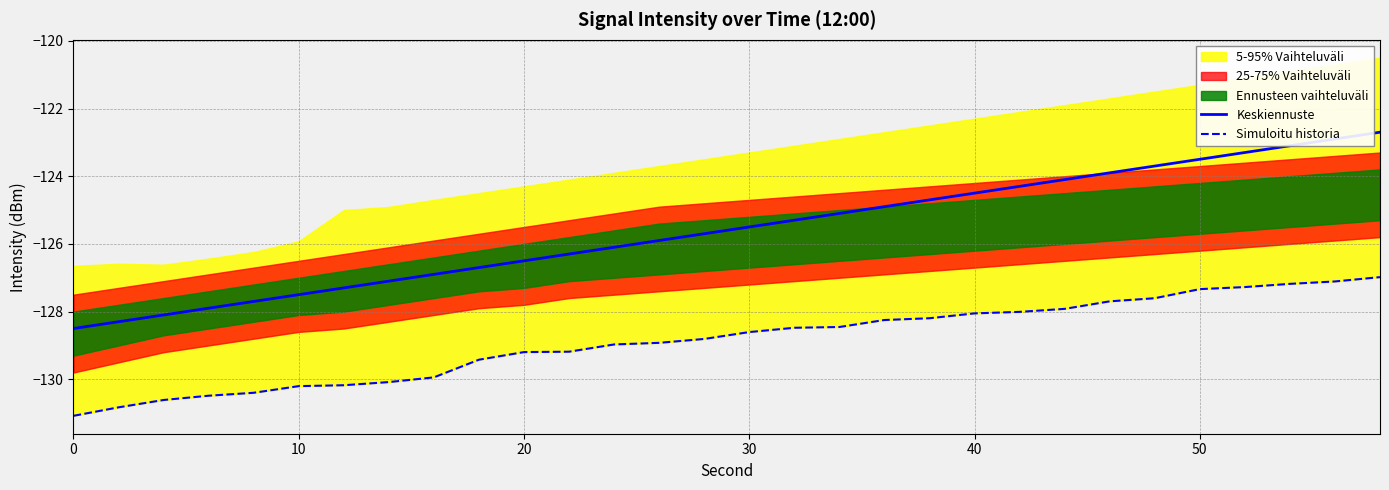

True or false: Keskiennuste has a value of -217.5 at 10.

False